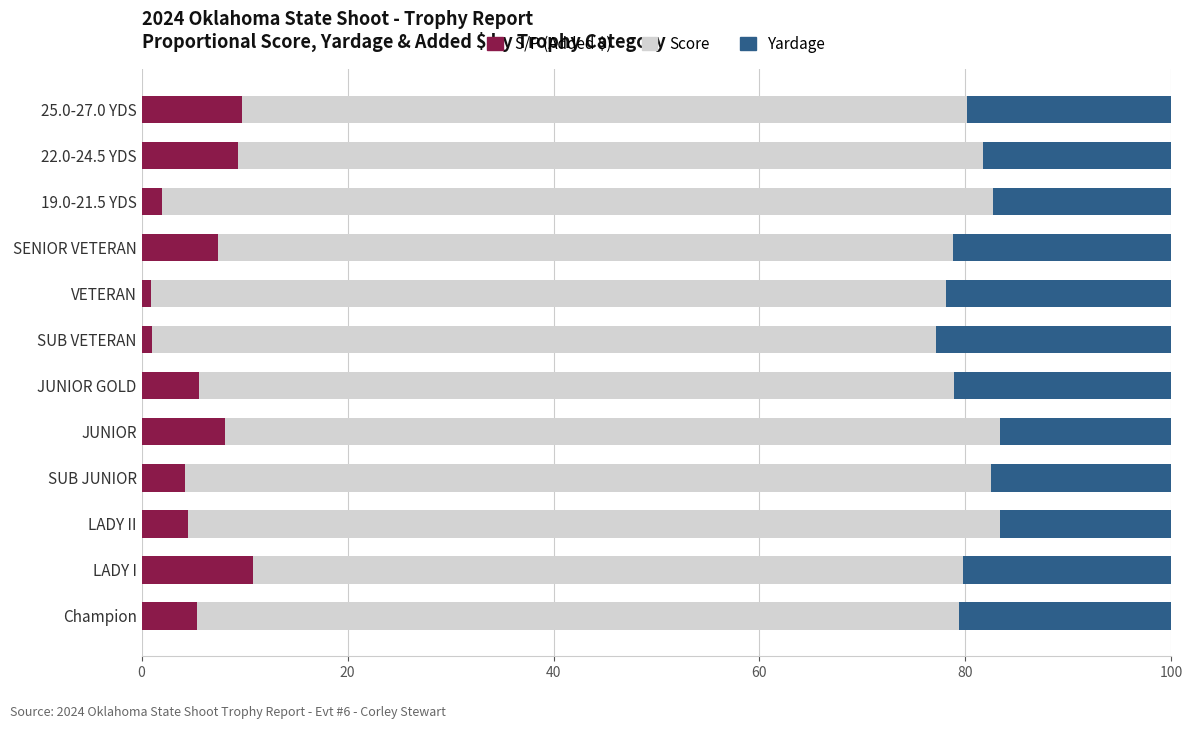

What is the total value across all series at 25.0-27.0 YDS?

100.0